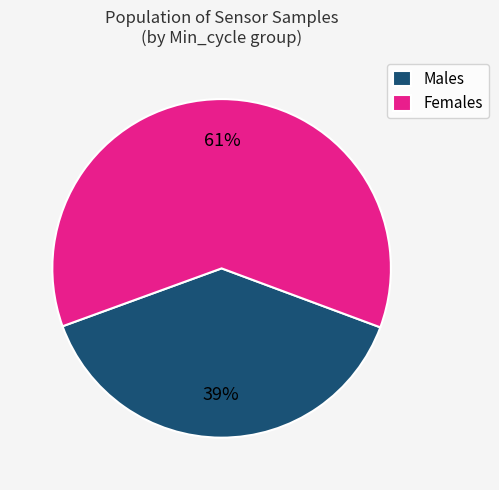

To the nearest percent, what is the average slice percentage?

50%